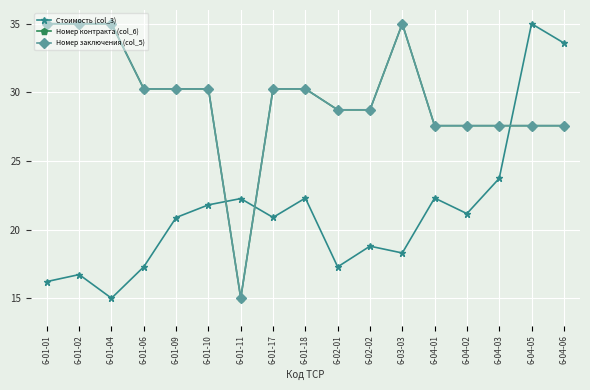

Which series ends up on top after the final intersection of Стоимость (col_3) and Номер заключения (col_5)?

Стоимость (col_3)